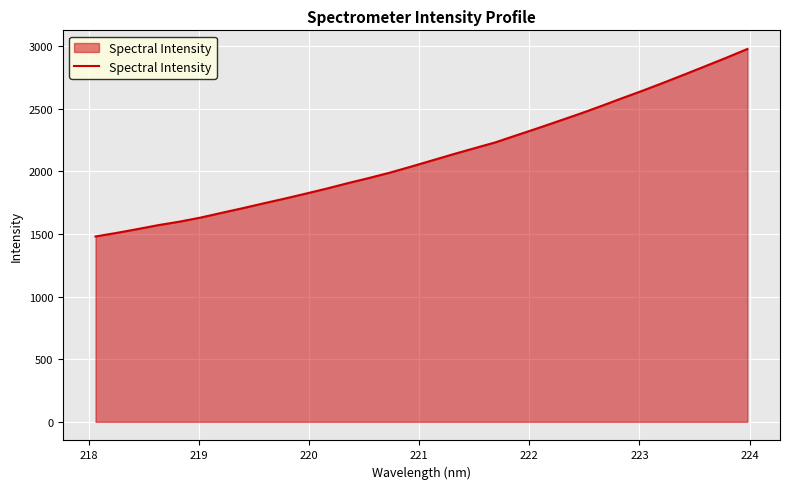

Count the number of data series in this chart.

1